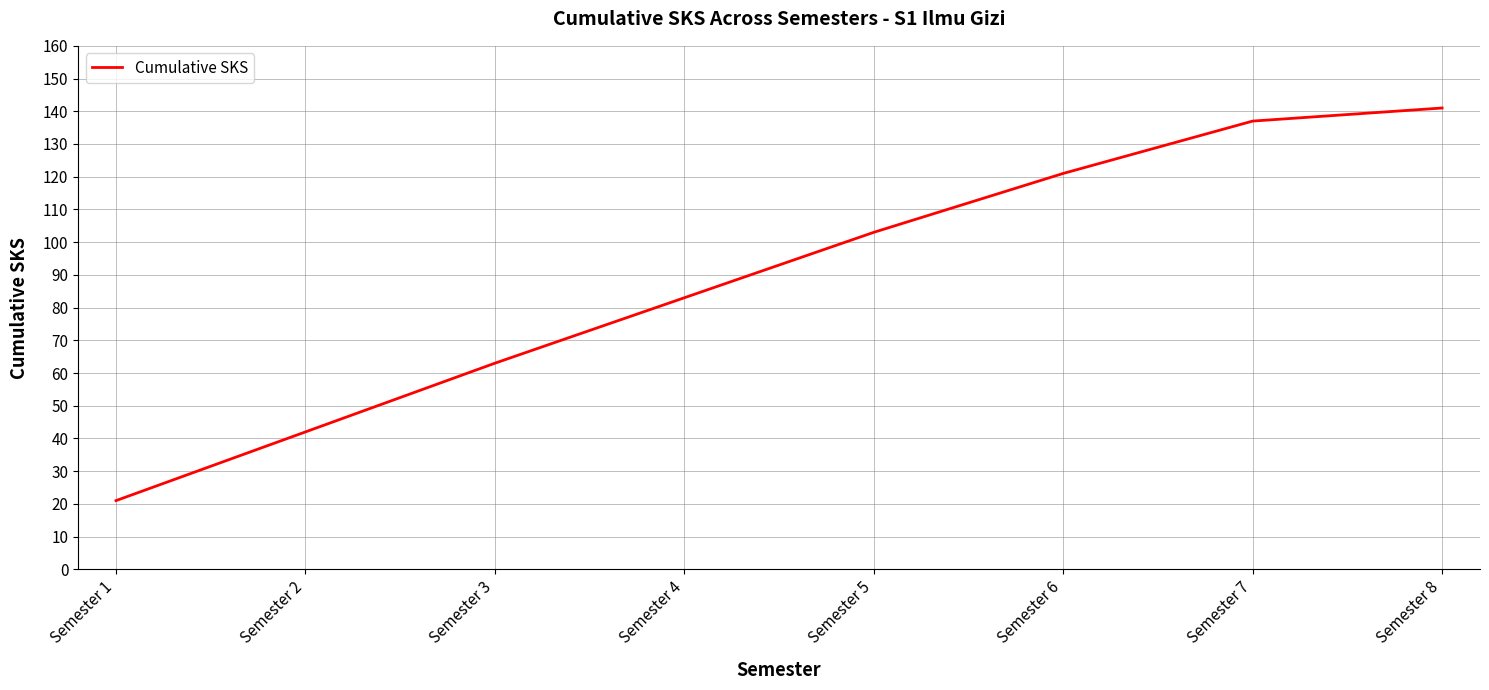

Reading right to left, what are all the values shown in this chart?

Semester 8=141	Semester 7=137	Semester 6=121	Semester 5=103	Semester 4=83	Semester 3=63	Semester 2=42	Semester 1=21